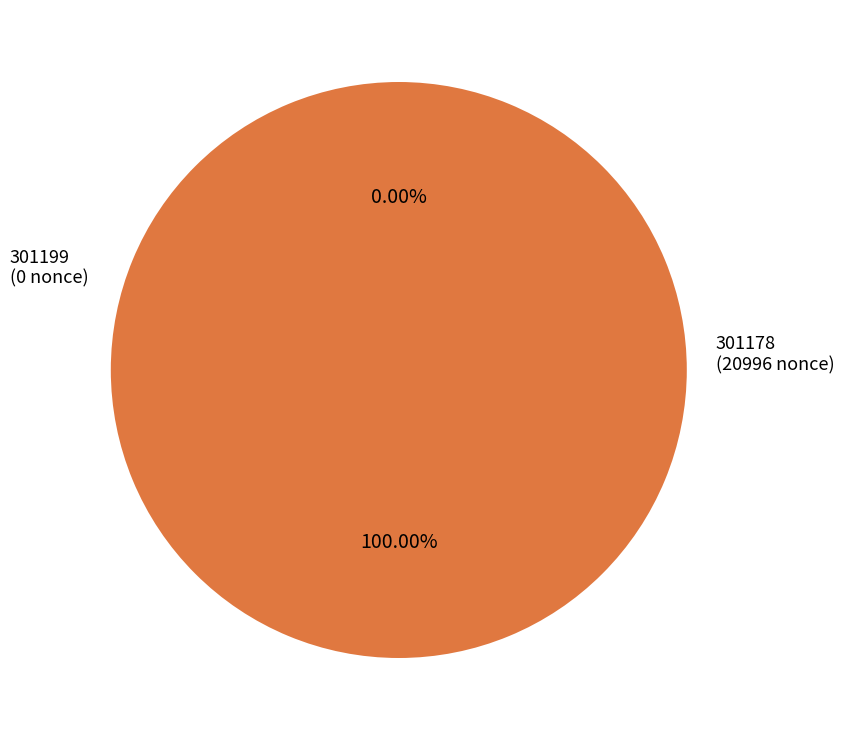

To the nearest percent, what percentage of the pie is 301178?

100%